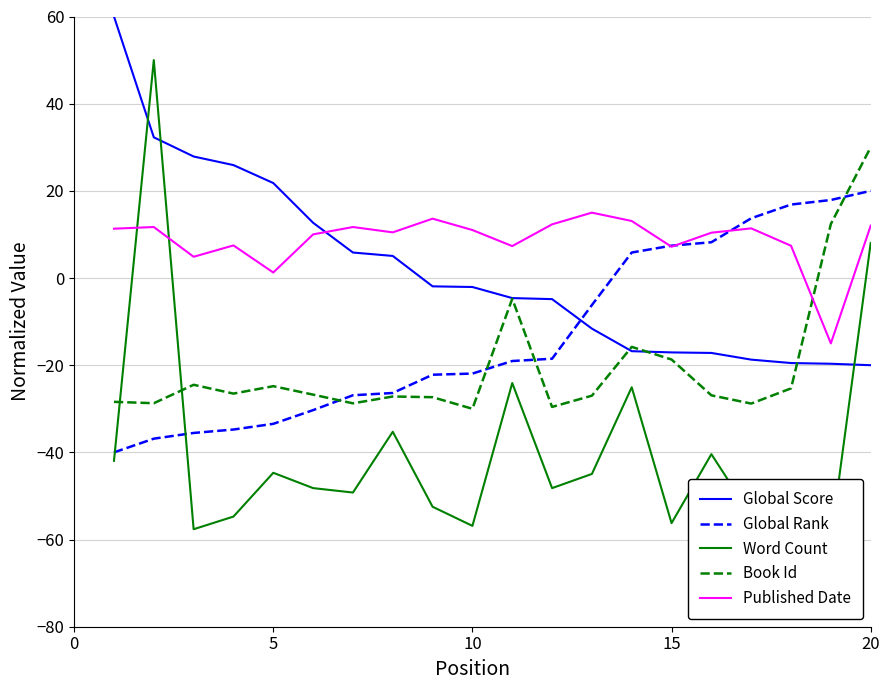

Reading left to right, list all the values displayed in this chart.

Global Score: 60.0	32.3	27.9	25.9	21.8	12.7	5.8	5.1	-1.9	-2.1	-4.6	-4.8	-11.6	-16.8	-17.1	-17.2	-18.7	-19.5	-19.7	-20.0
Global Rank: -40.0	-36.9	-35.5	-34.8	-33.4	-30.3	-26.9	-26.4	-22.2	-21.9	-19.0	-18.5	-6.2	5.9	7.4	8.2	13.7	16.9	17.9	20.0
Word Count: -41.9	50.0	-57.6	-54.7	-44.7	-48.2	-49.2	-35.3	-52.5	-56.9	-24.1	-48.2	-44.9	-25.1	-56.2	-40.4	-54.5	-49.2	-60.0	8.0
Book Id: -28.4	-28.7	-24.5	-26.5	-24.8	-26.8	-28.8	-27.2	-27.3	-30.0	-4.8	-29.6	-27.0	-15.8	-18.7	-26.9	-28.8	-25.3	12.4	30.0
Published Date: 11.3	11.7	4.9	7.5	1.3	10.0	11.7	10.5	13.6	11.0	7.3	12.3	15.0	13.1	7.2	10.4	11.4	7.4	-15.0	12.0